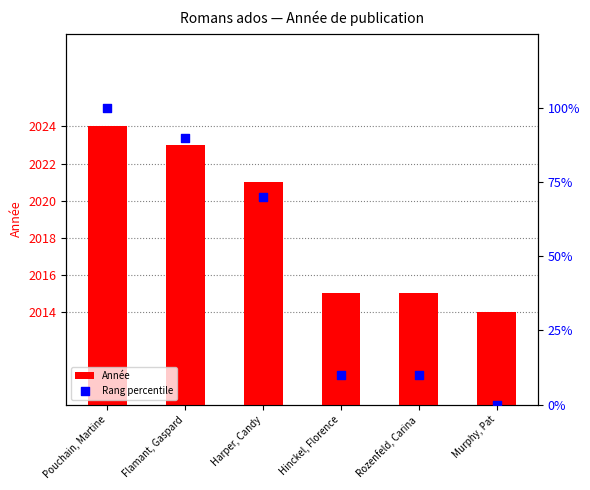

Which series contains the lowest Y value?

Rang percentile